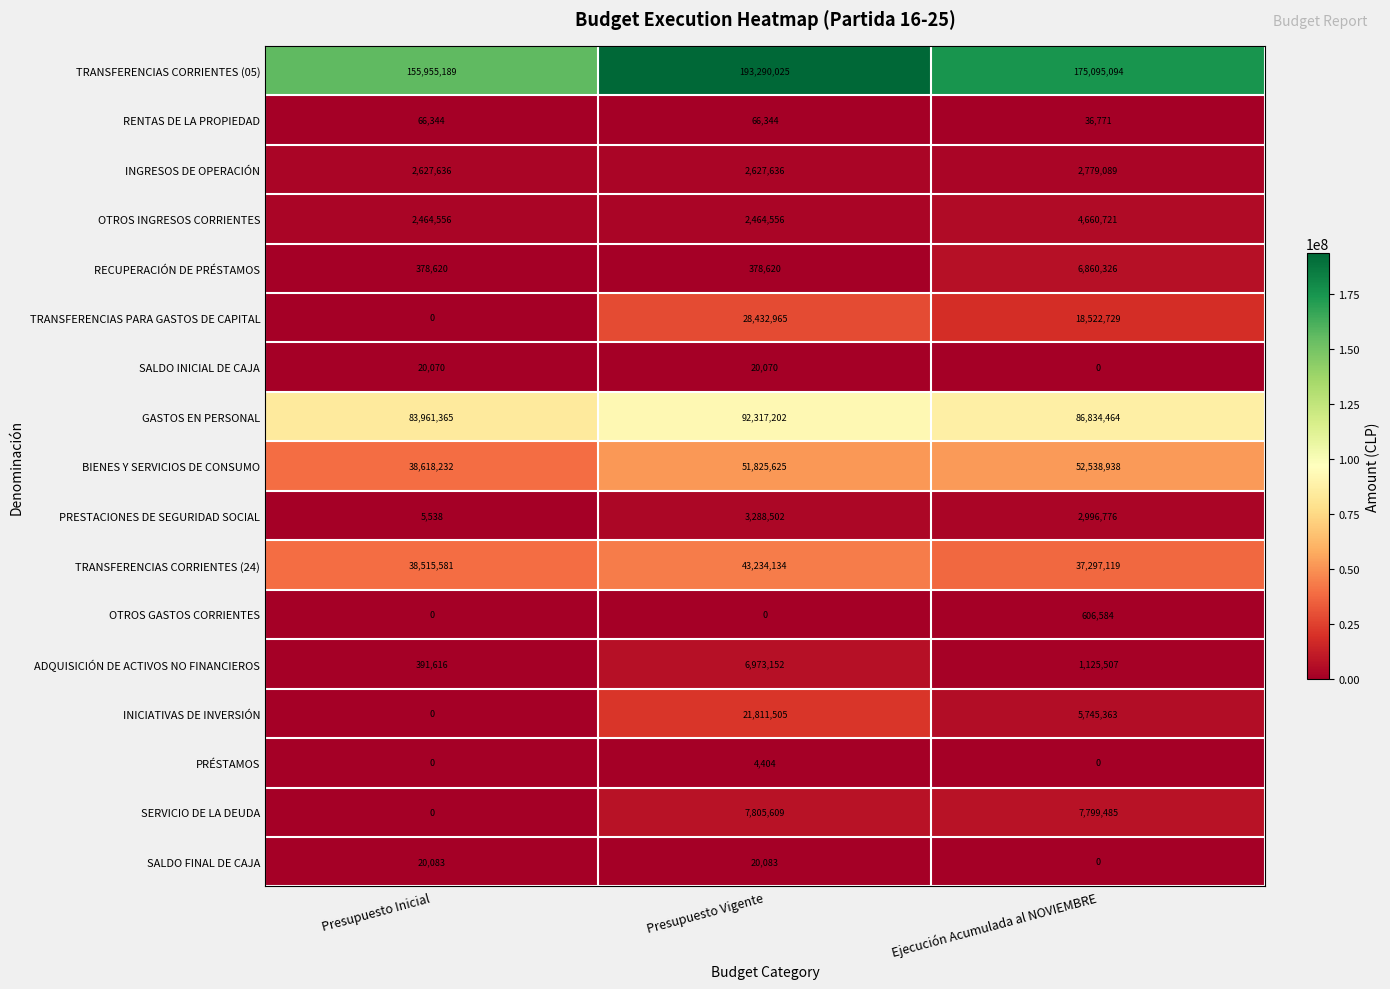

What is the approximate value of TRANSFERENCIAS CORRIENTES (05) at Presupuesto Inicial?

155955189